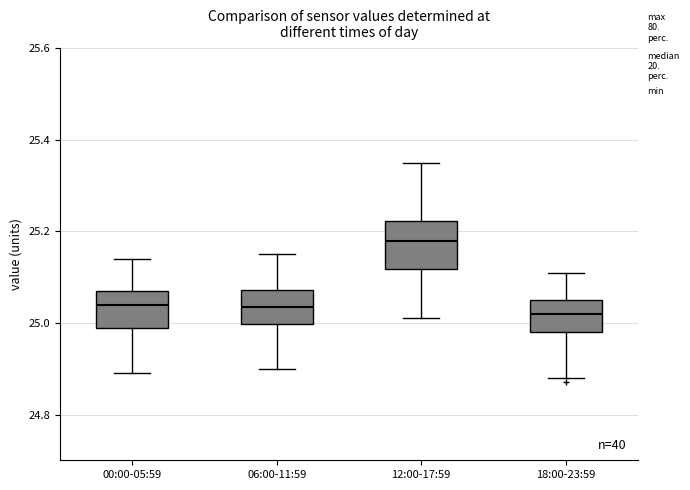

Which box is the tallest, from its lower edge to its upper edge?

12:00-17:59